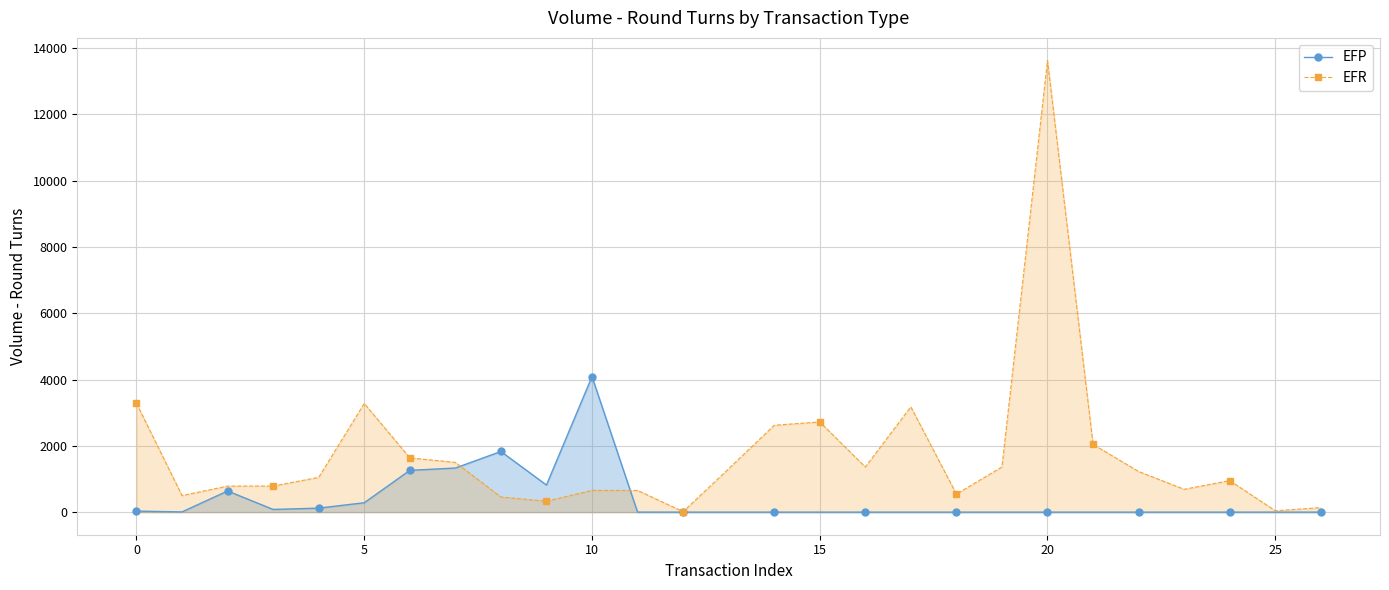

The value of EFP at 23 is 2396. True or false?

False